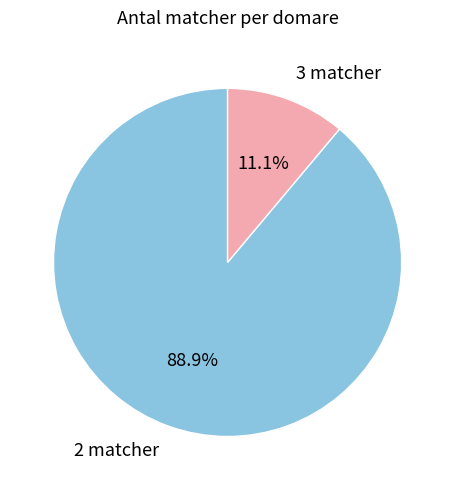

How many segments does this pie chart have?

2